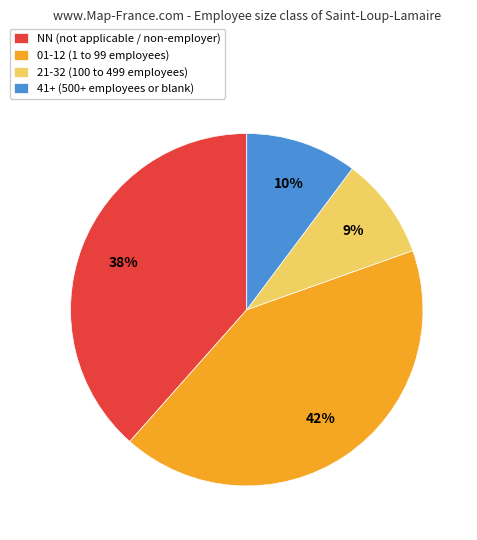

How many slices are in this pie chart?

4